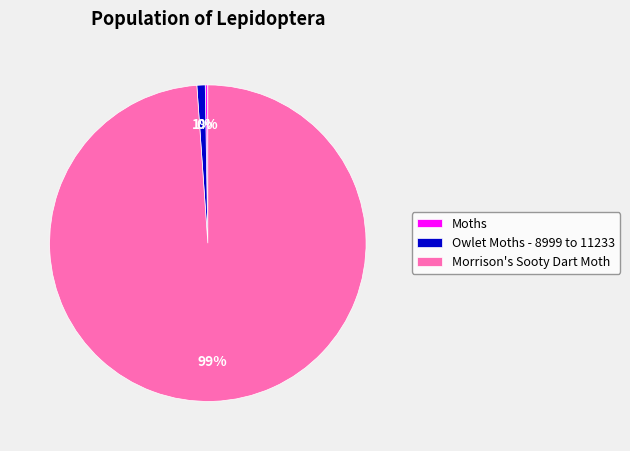

Does any single category account for the majority?

Yes